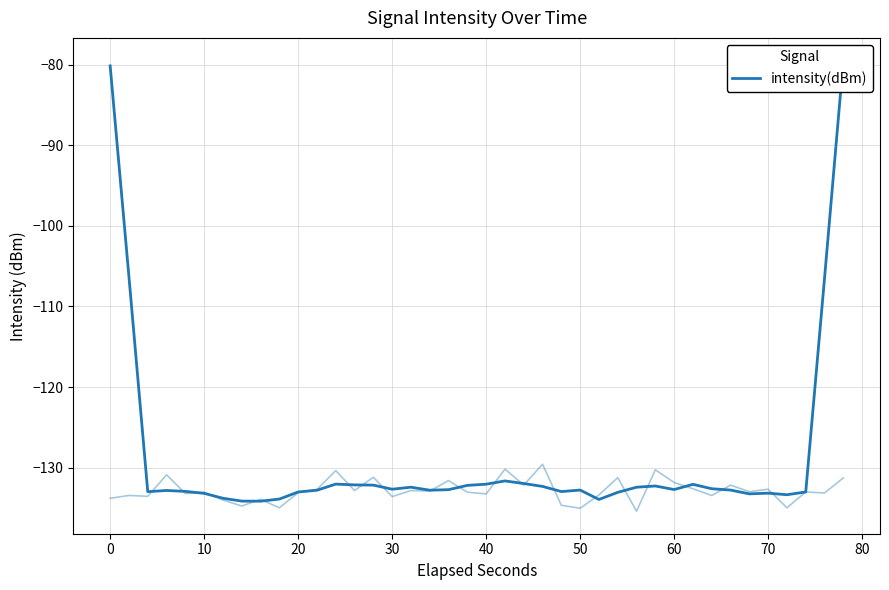

How many points are lower than both their immediate neighbors (excluding endpoints)?

9